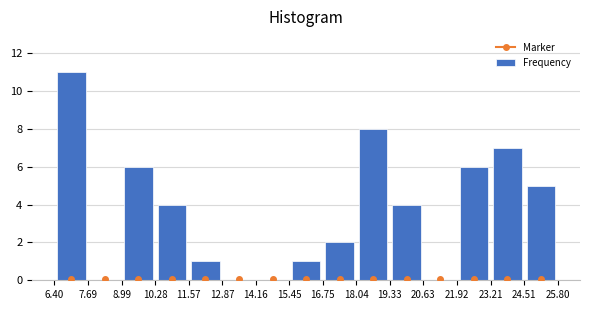

Reading left to right, list every bar in this chart as the range it spans on the x-axis followed by its height. The values are not printed on the chart, so give them approximately, as read against the axis.

6.40 to 7.69: 11
7.69 to 8.99: 0
8.99 to 10.28: 6
10.28 to 11.57: 4
11.57 to 12.87: 1
12.87 to 14.16: 0
14.16 to 15.45: 0
15.45 to 16.75: 1
16.75 to 18.04: 2
18.04 to 19.33: 8
19.33 to 20.63: 4
20.63 to 21.92: 0
21.92 to 23.21: 6
23.21 to 24.51: 7
24.51 to 25.80: 5